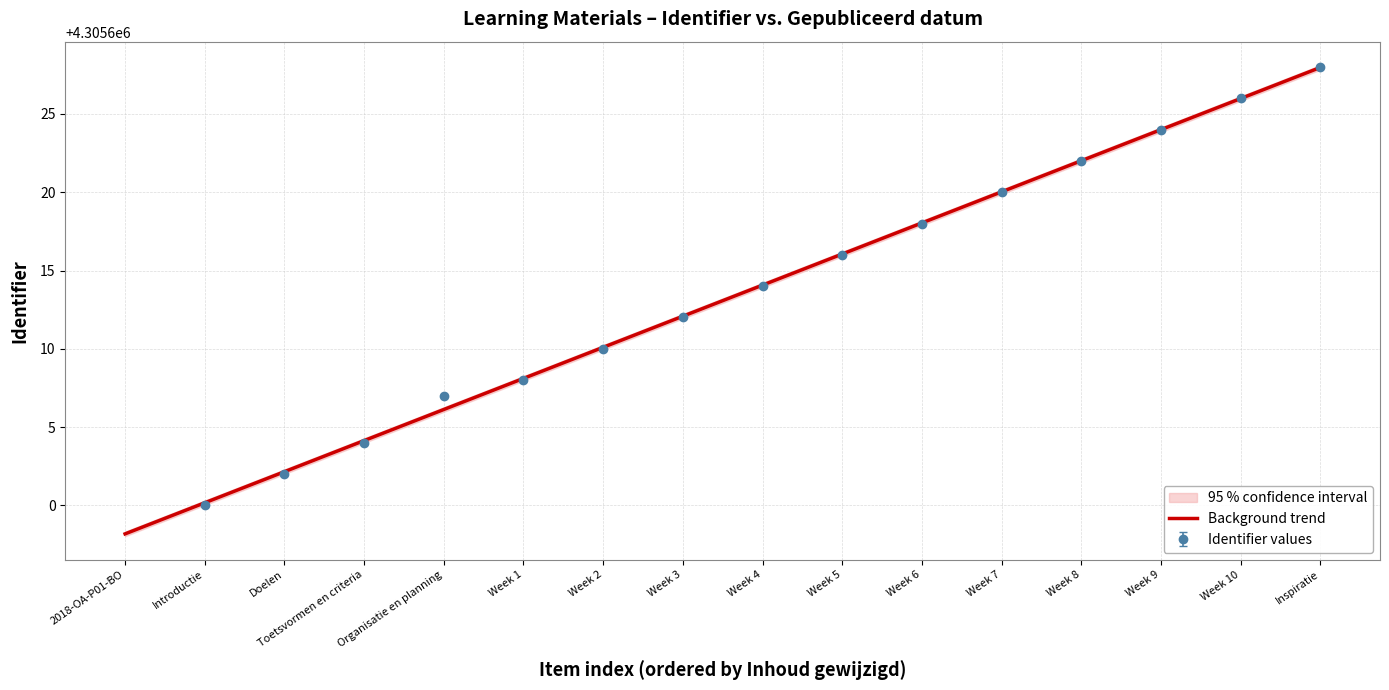

What value does the data have at Introductie?

4305600.2